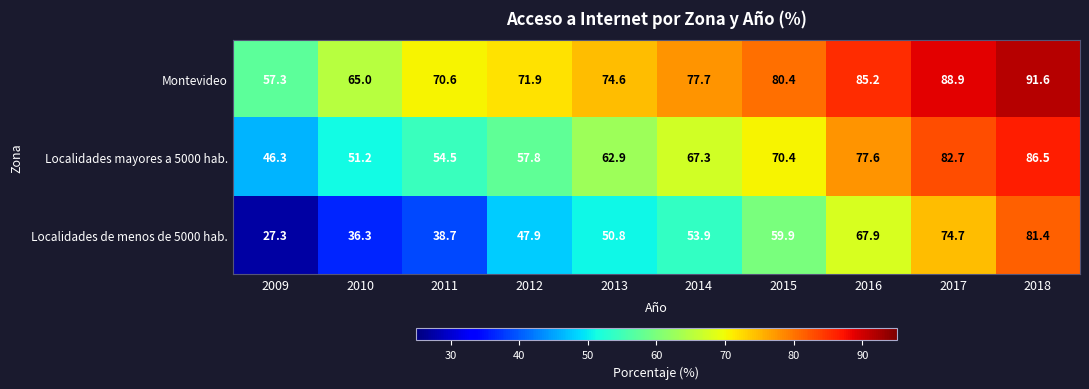

What is the maximum value for Localidades de menos de 5000 hab.?

81.4